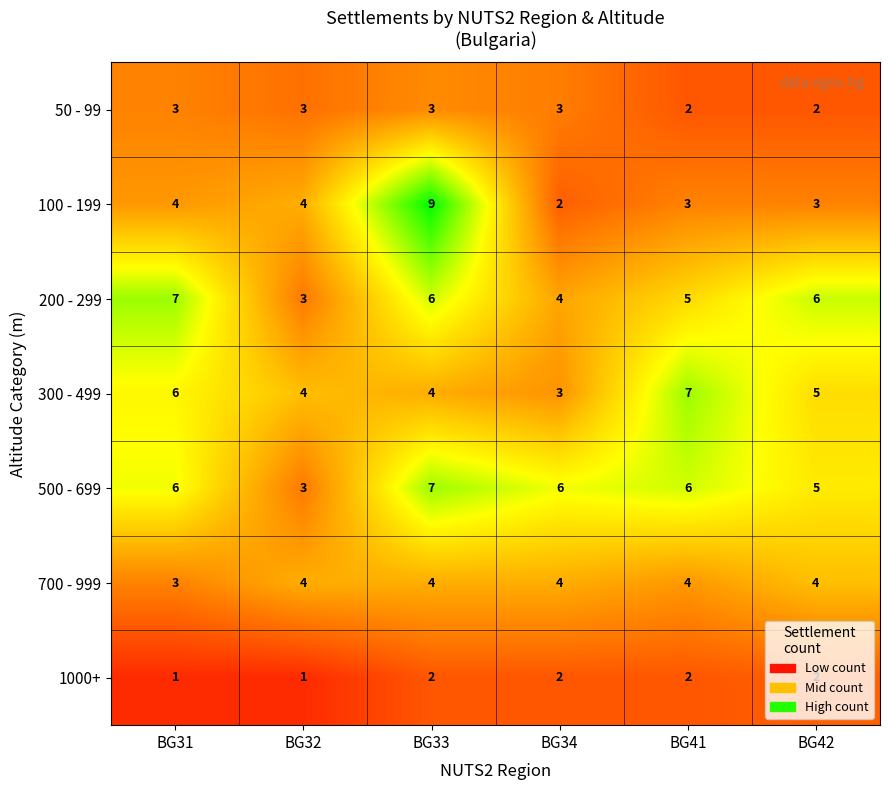

Which series has the widest spread of values?

100 - 199